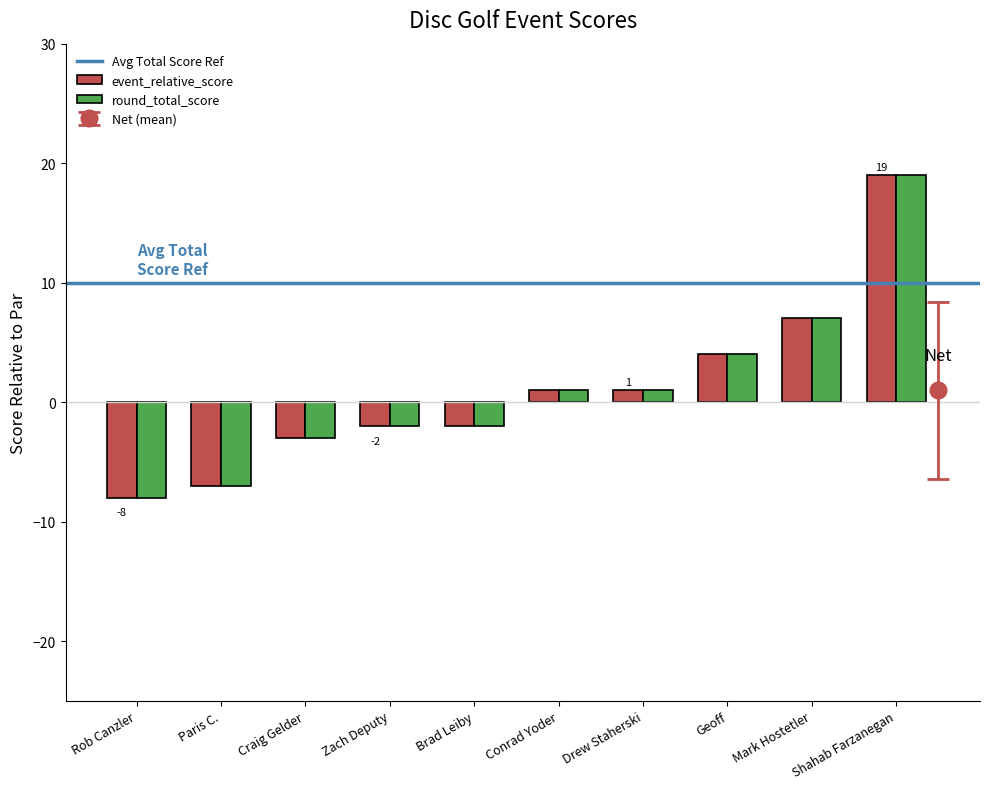

The round_total_score series shows -2 at Zach Deputy. True or false?

True